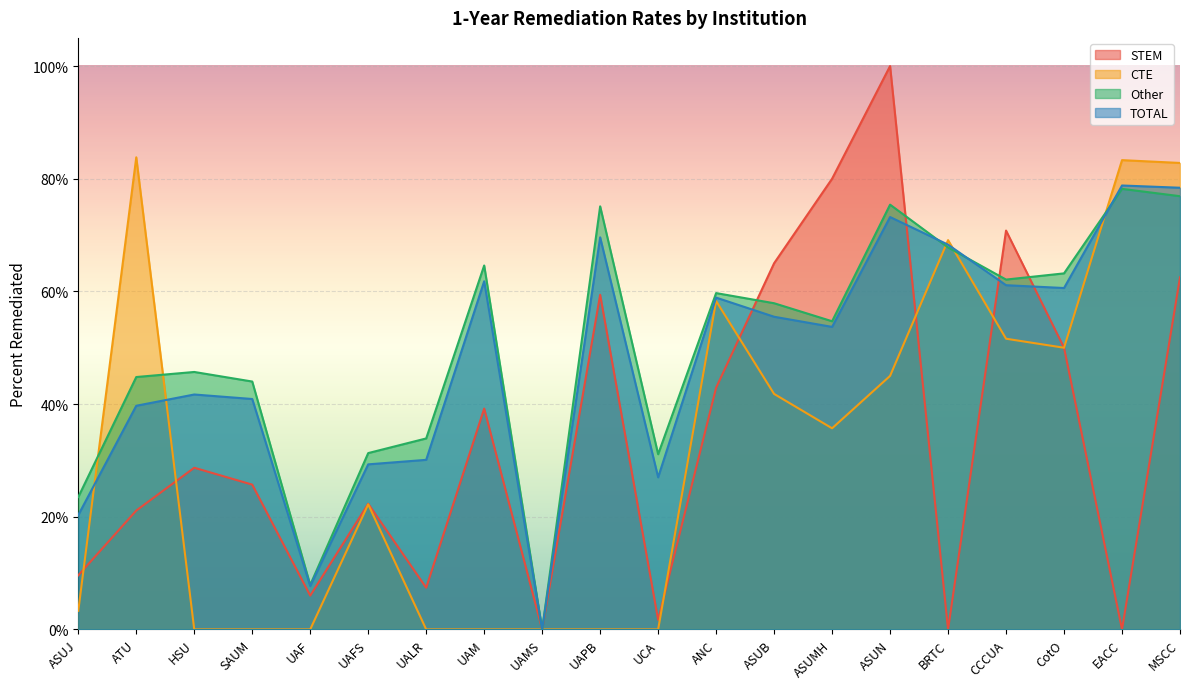

Reading left to right, extract all data points from this chart.

STEM: 0.1	0.2	0.3	0.3	0.1	0.2	0.1	0.4	0.0	0.6	0.0	0.4	0.7	0.8	1.0	0.0	0.7	0.5	0.0	0.6
CTE: 0.0	0.8	0.0	0.0	0.0	0.2	0.0	0.0	0.0	0.0	0.0	0.6	0.4	0.4	0.5	0.7	0.5	0.5	0.8	0.8
Other: 0.2	0.4	0.5	0.4	0.1	0.3	0.3	0.6	0.0	0.8	0.3	0.6	0.6	0.5	0.8	0.7	0.6	0.6	0.8	0.8
TOTAL: 0.2	0.4	0.4	0.4	0.1	0.3	0.3	0.6	0.0	0.7	0.3	0.6	0.6	0.5	0.7	0.7	0.6	0.6	0.8	0.8